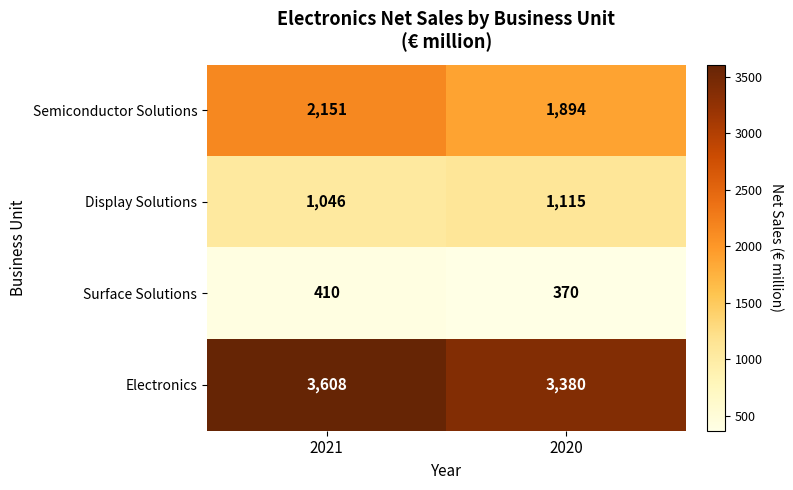

Reading right to left, list all the values displayed in this chart.

Semiconductor Solutions: 1894	2151
Display Solutions: 1115	1046
Surface Solutions: 370	410
Electronics: 3380	3608